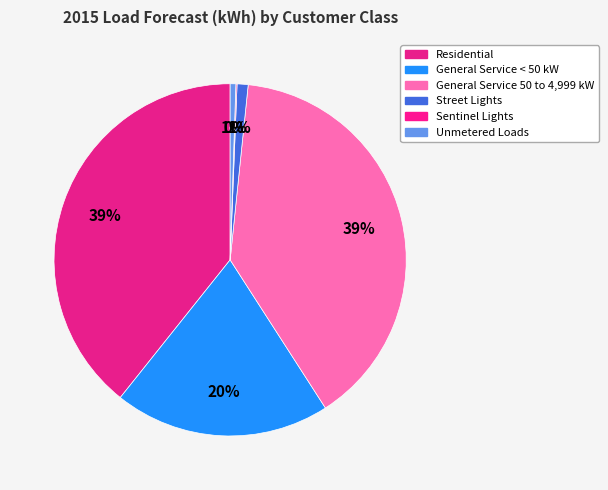

To the nearest percent, what portion does General Service 50 to 4,999 kW represent?

39%